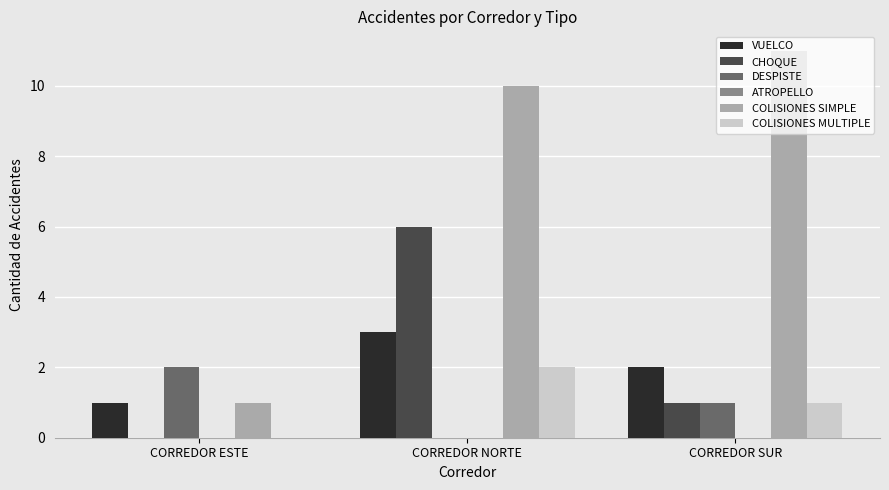

The COLISIONES SIMPLE series shows 1 at CORREDOR ESTE. True or false?

True